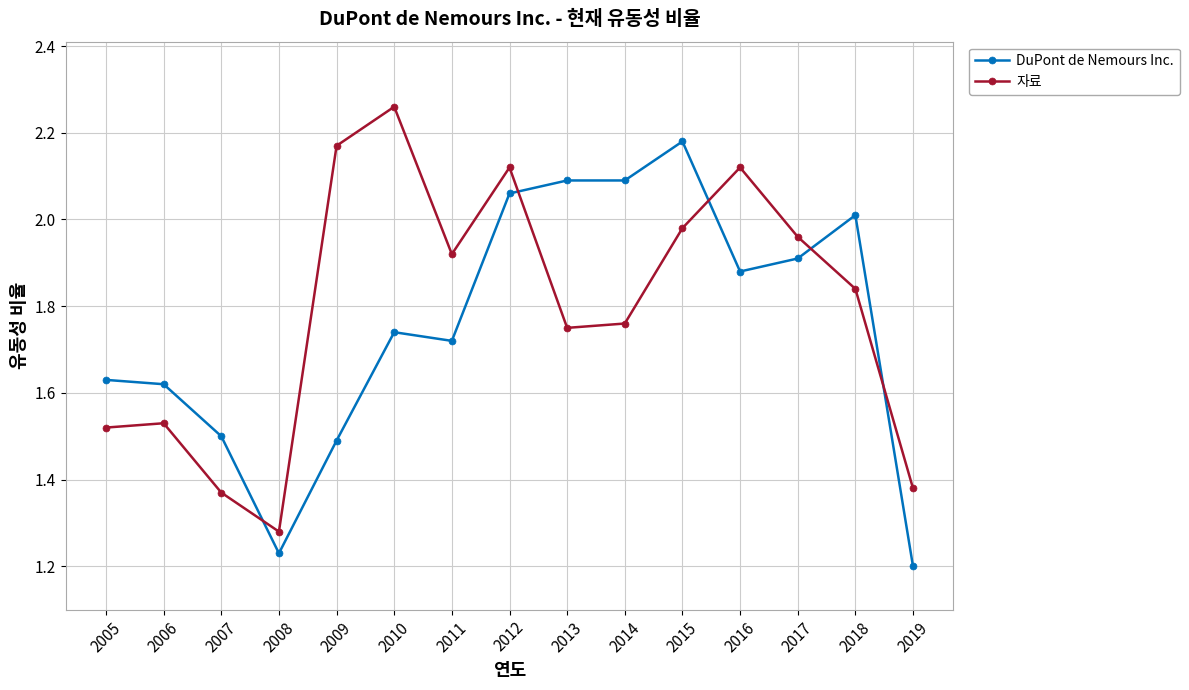

Where is the first local minimum for DuPont de Nemours Inc.?

2008